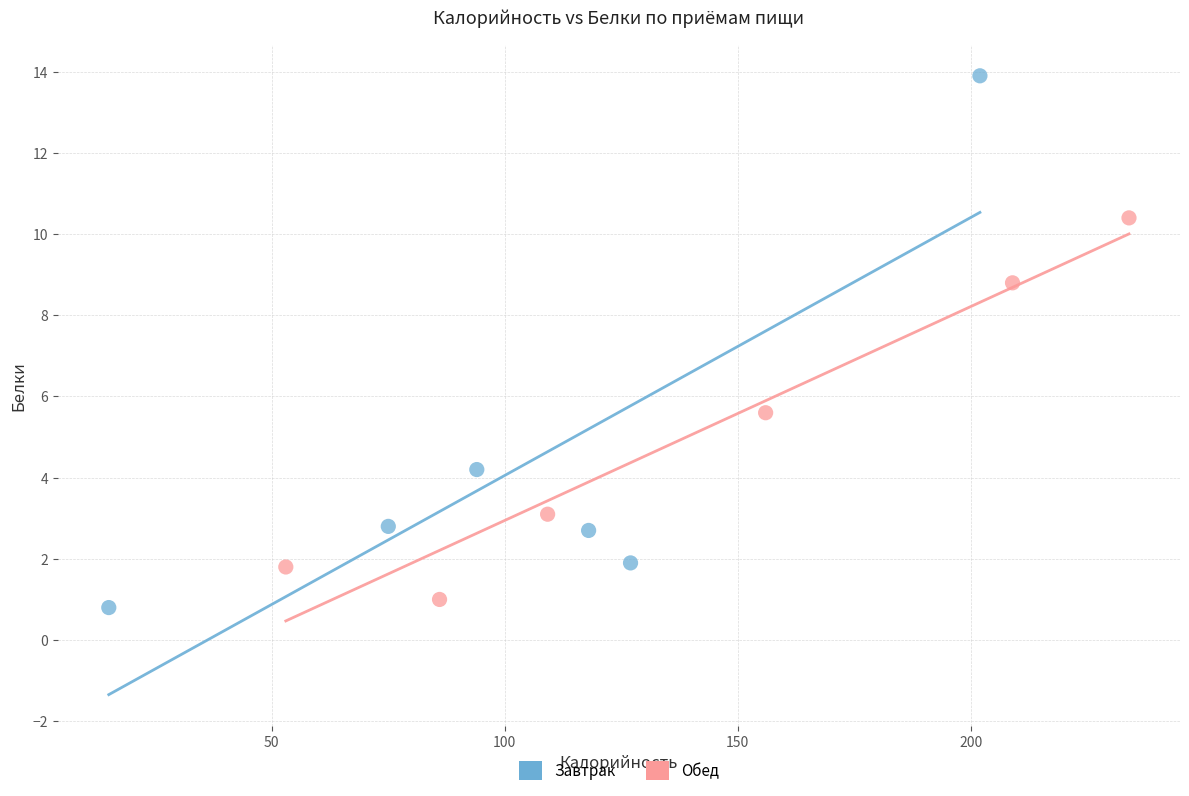

Which series reaches the maximum Y coordinate?

Завтрак